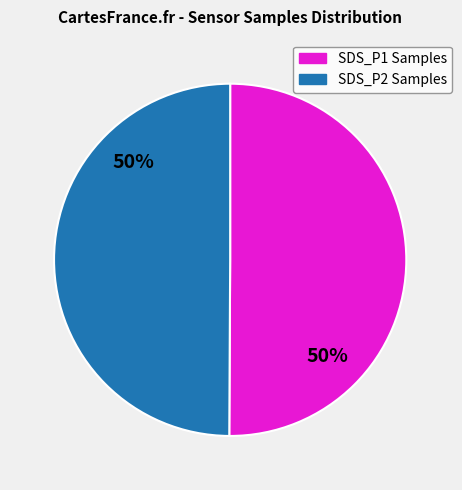

Count the number of slices in the pie.

2